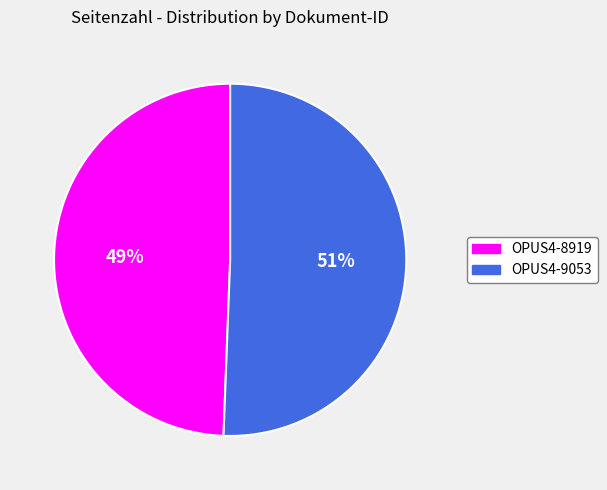

Rank the categories by value from highest to lowest.

OPUS4-9053, OPUS4-8919